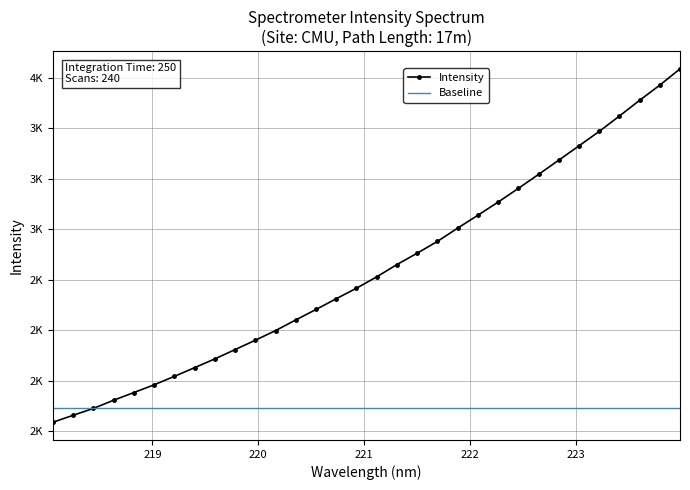

What are all the series names shown in the legend?

Intensity, Baseline